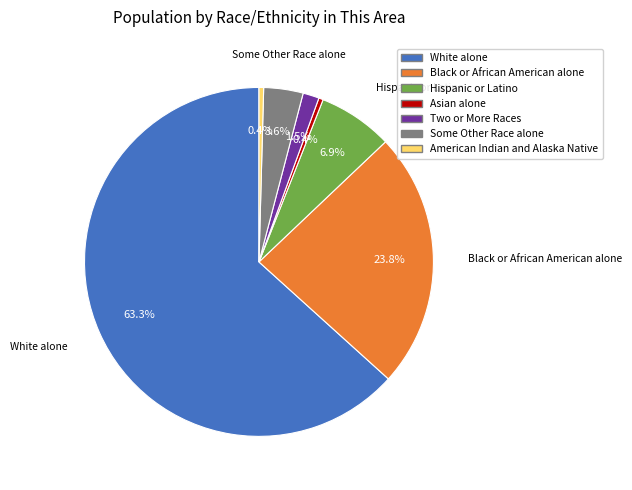

To the nearest percent, what percentage of the pie is Black or African American alone?

24%